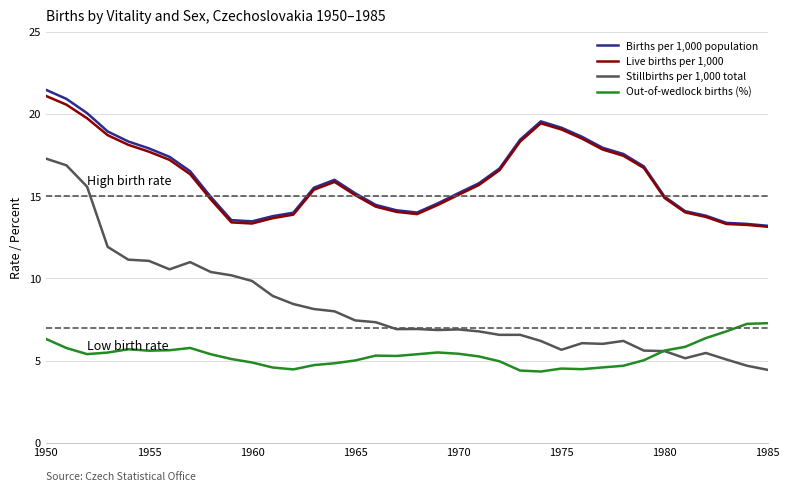

Which series has the largest range (max minus min)?

Stillbirths per 1,000 total